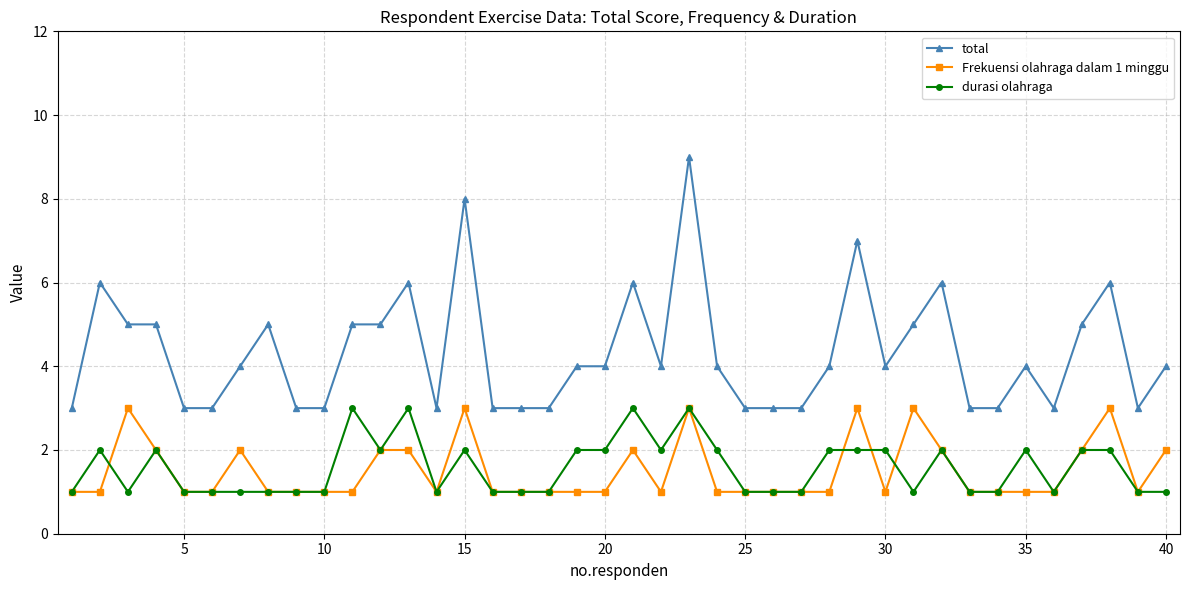

What is the value of the total point at the 21st from the left?

6